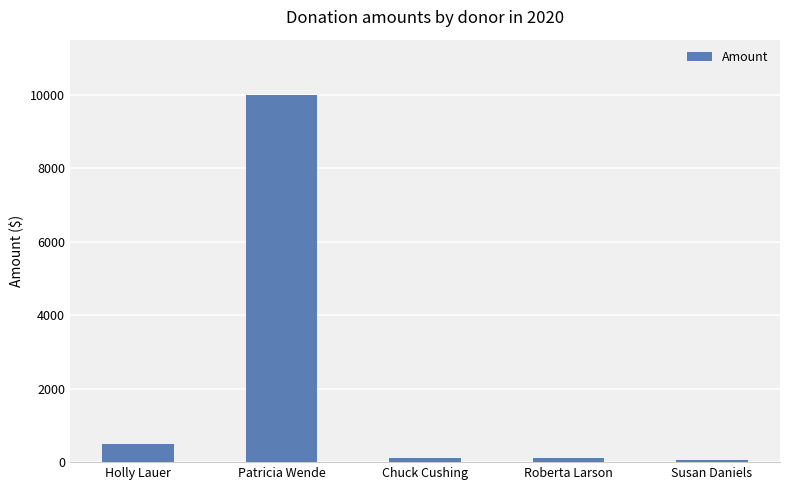

What is the label of the 2nd bar from the left?

Patricia Wende